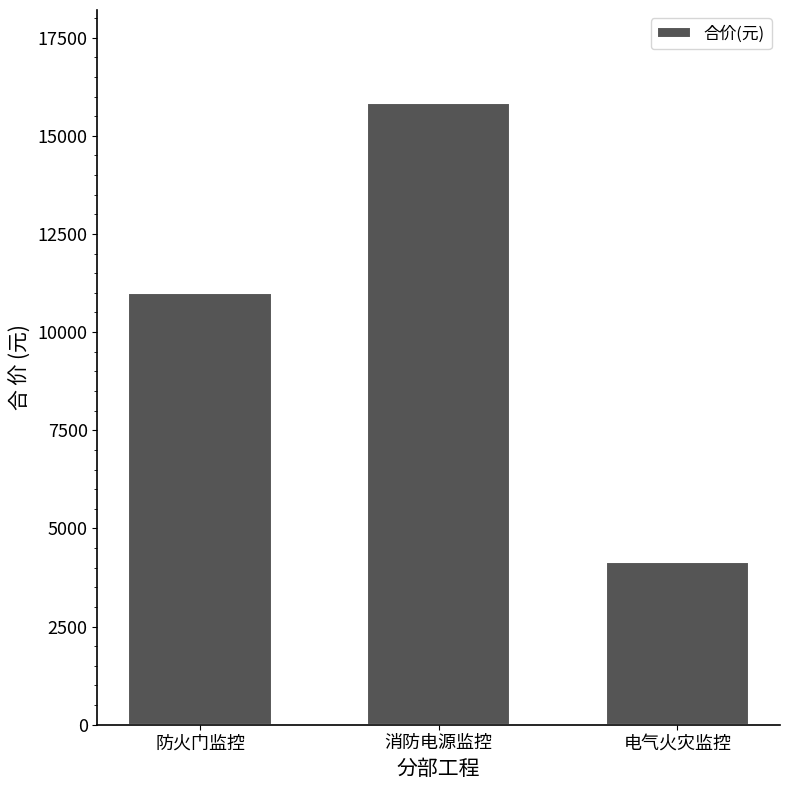

How many values are below 10999?

1